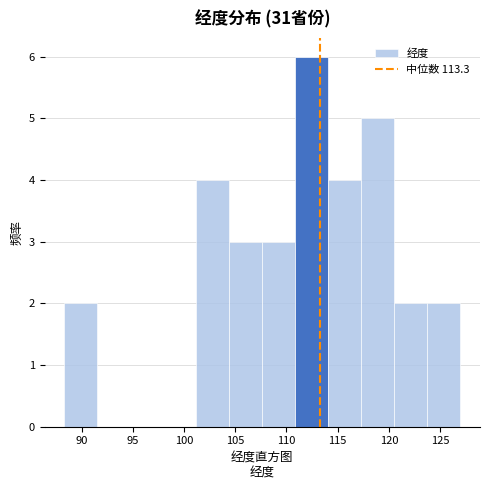

What is the height of the bar covering 88.5 to 91.5 on the x-axis? Neither the bar edges nor the heights are printed on the chart, so give them approximately, as read against the axes.

2